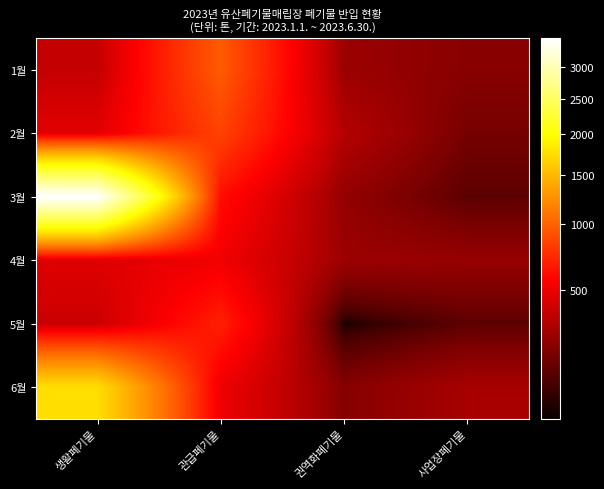

What is the total value across all series at 생활폐기물?

6922.2